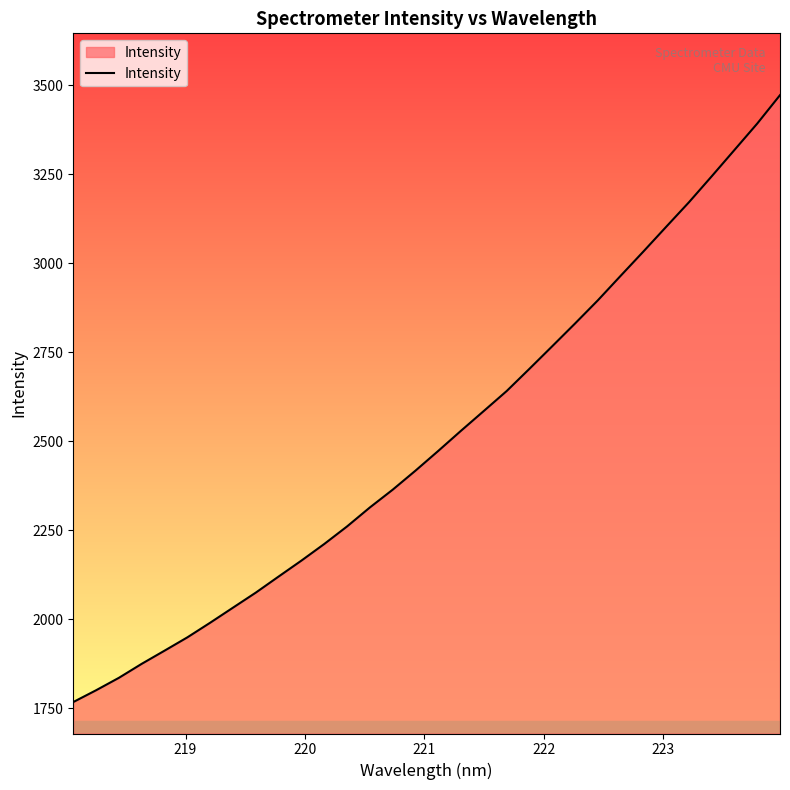

What is the smallest value displayed?

1767.5